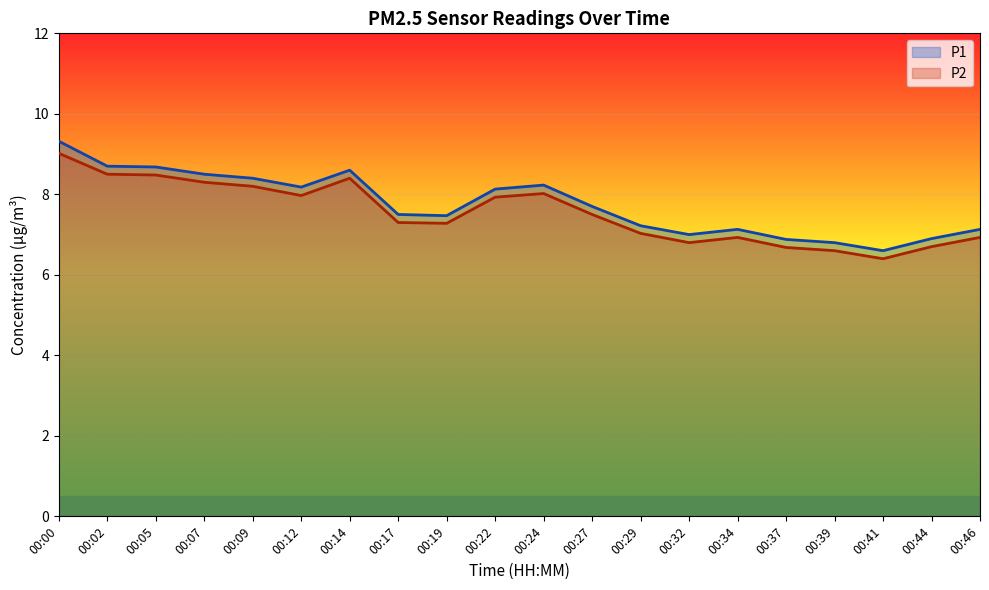

Reading right to left, what are all the values shown in this chart?

P1: 00:46=7.1	00:44=6.9	00:41=6.6	00:39=6.8	00:37=6.9	00:34=7.1	00:32=7.0	00:29=7.2	00:27=7.7	00:24=8.2	00:22=8.1	00:19=7.5	00:17=7.5	00:14=8.6	00:12=8.2	00:09=8.4	00:07=8.5	00:05=8.7	00:02=8.7	00:00=9.3
P2: 00:46=6.9	00:44=6.7	00:41=6.4	00:39=6.6	00:37=6.7	00:34=6.9	00:32=6.8	00:29=7.0	00:27=7.5	00:24=8.0	00:22=7.9	00:19=7.3	00:17=7.3	00:14=8.4	00:12=8.0	00:09=8.2	00:07=8.3	00:05=8.5	00:02=8.5	00:00=9.0